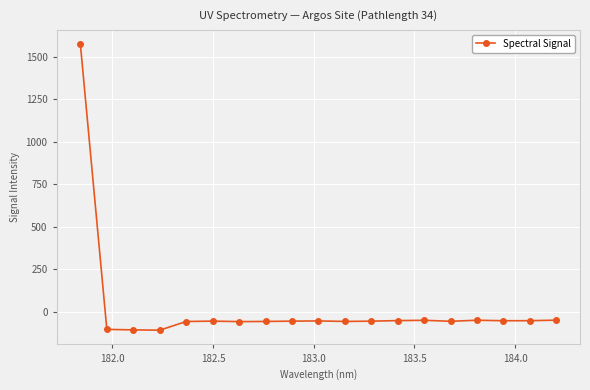

What is the difference between the maximum and minimum values?

1684.4